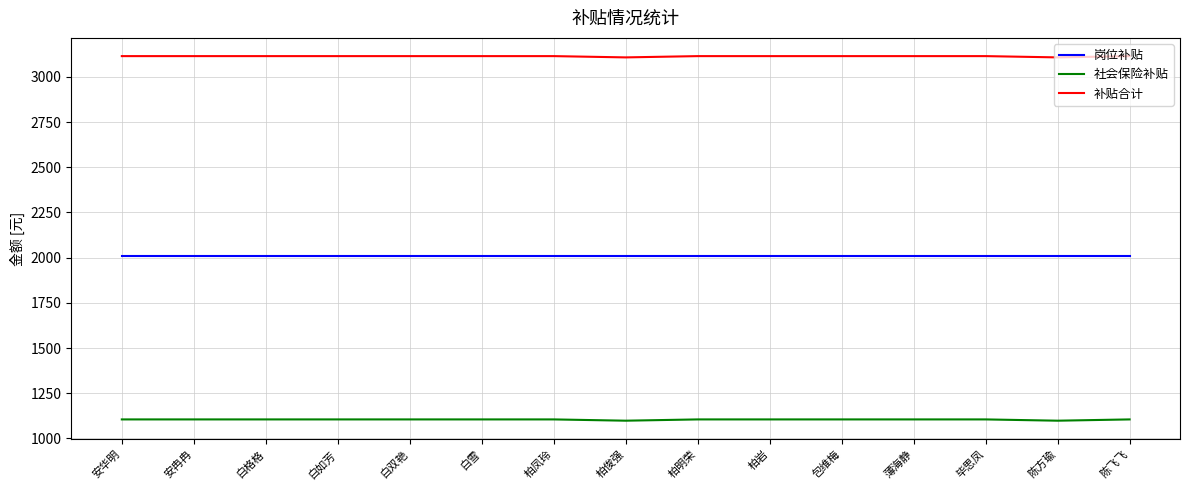

How many series are shown in this chart?

3